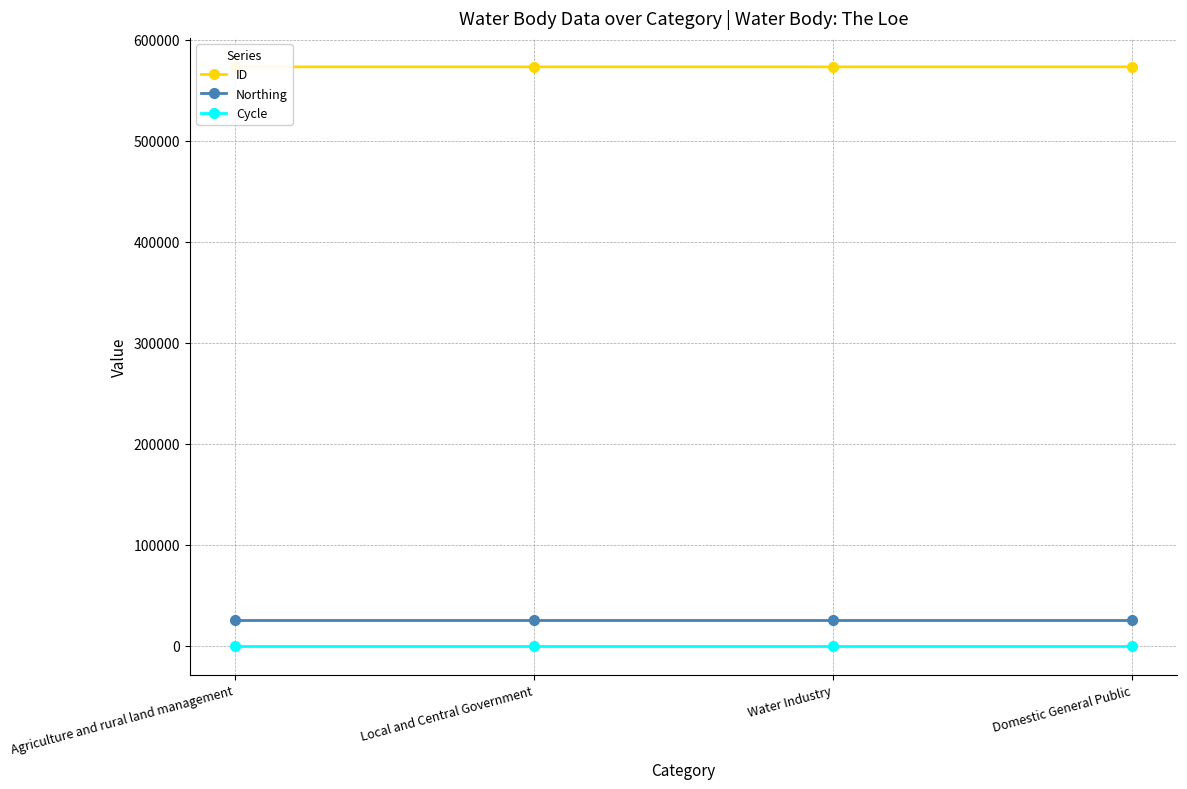

True or false: ID has a value of 573227 at Water Industry.

True